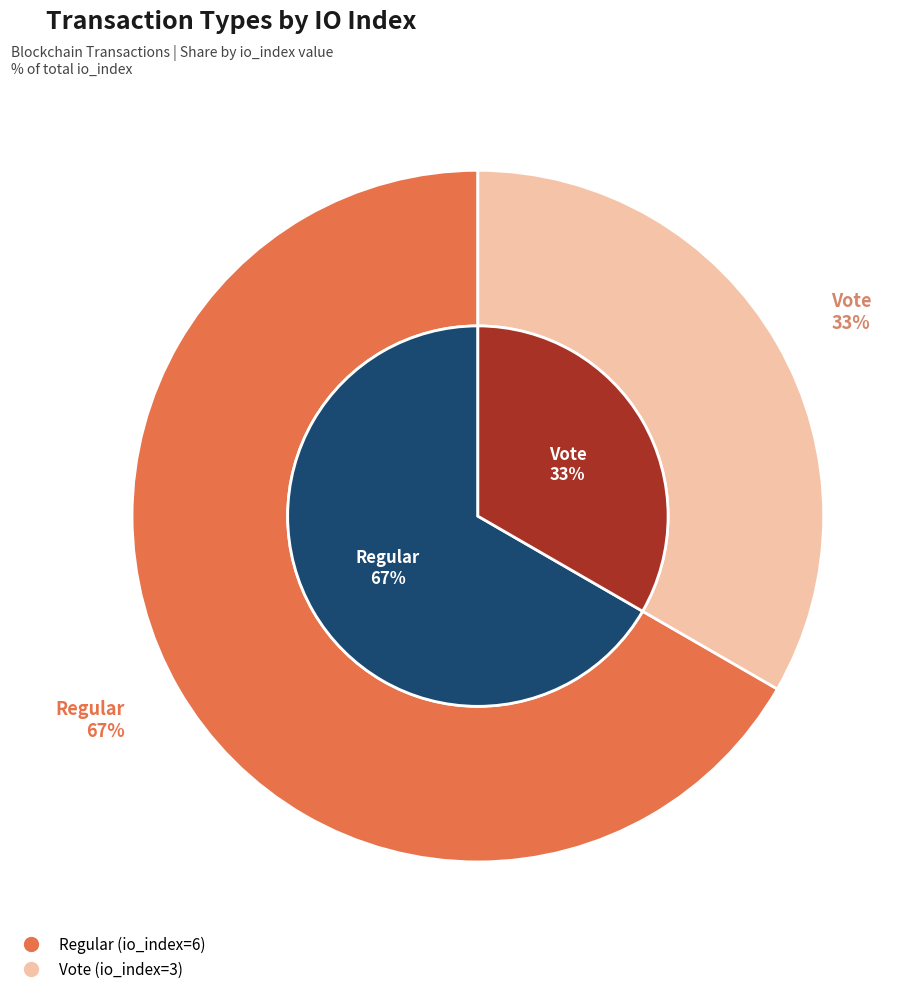

Which slice is the largest?

Regular